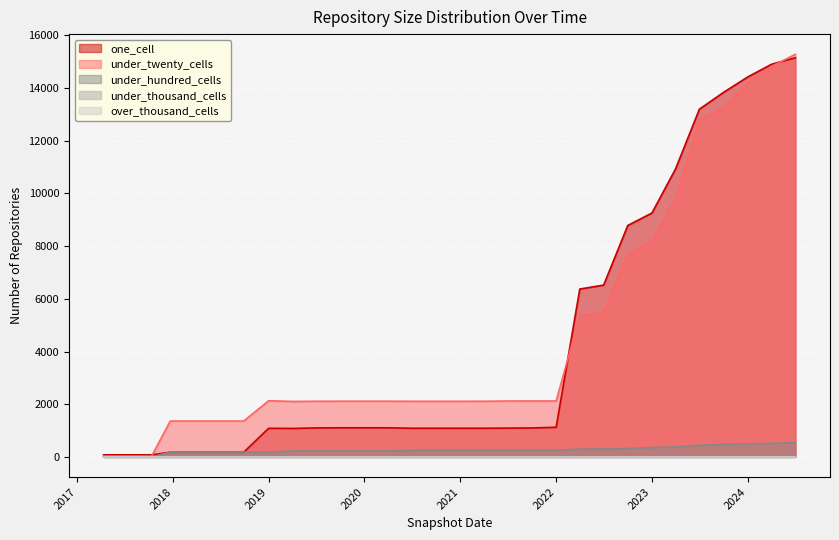

At which category does under_twenty_cells reach its first local peak?

2019